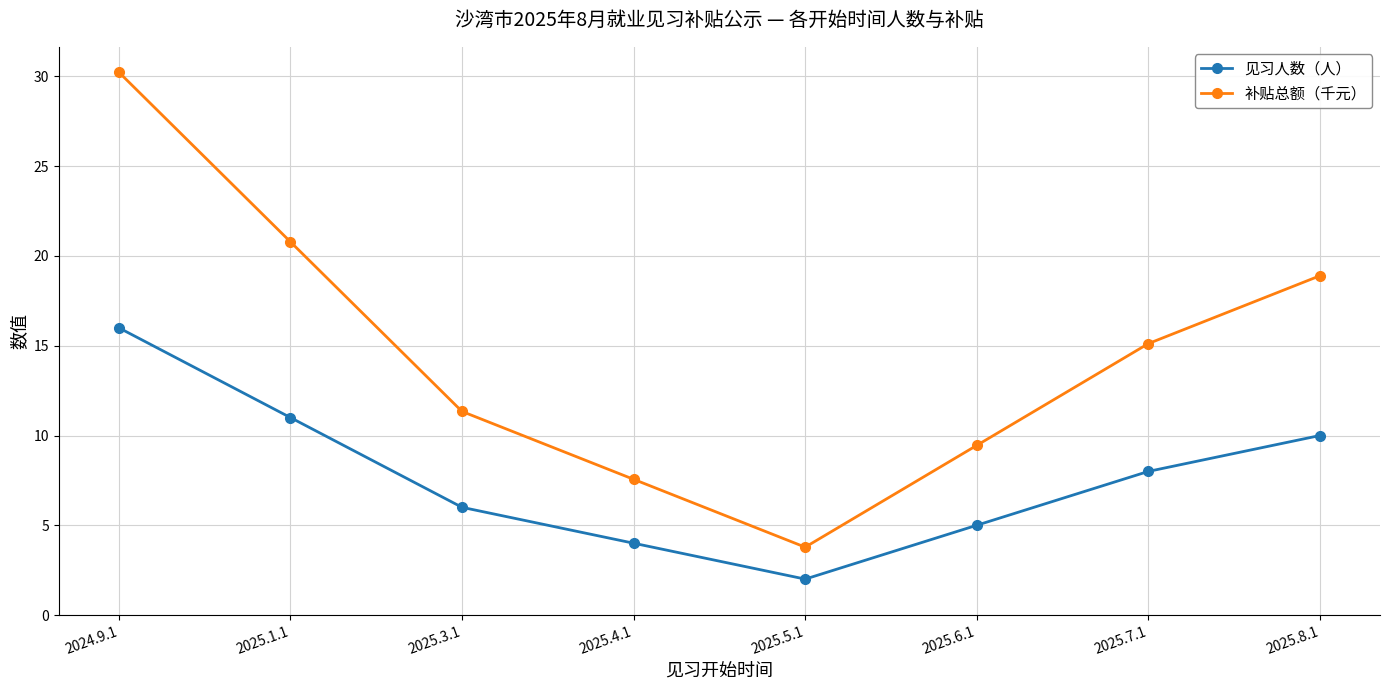

What is the difference between the maximum and minimum values in the 见习人数（人） series?

14.0